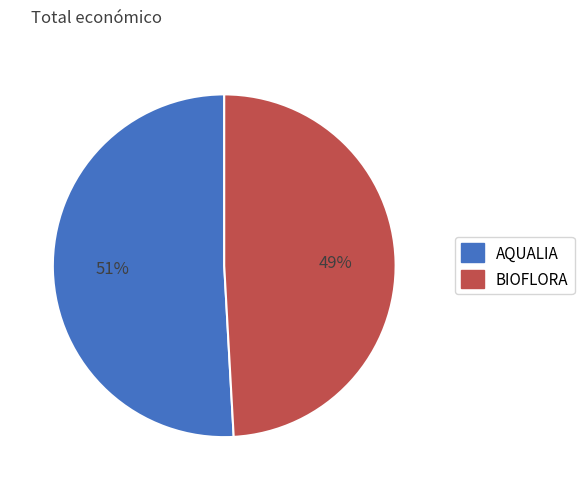

To the nearest percent, what is the average slice percentage?

50%